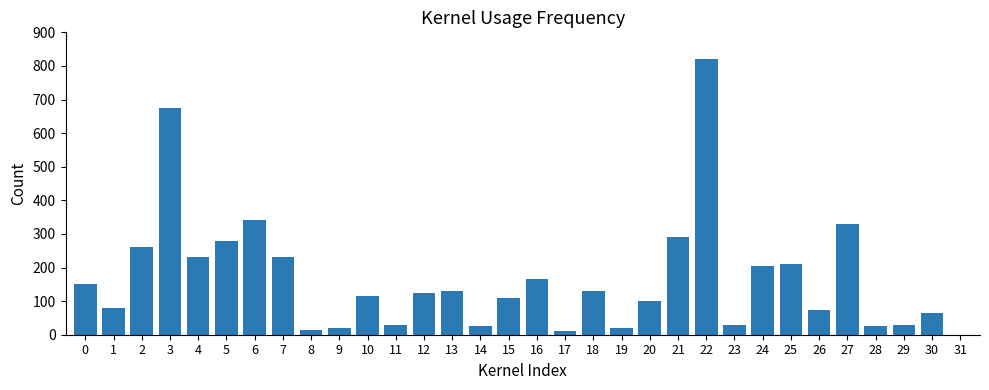

How many data points does each series have?

32